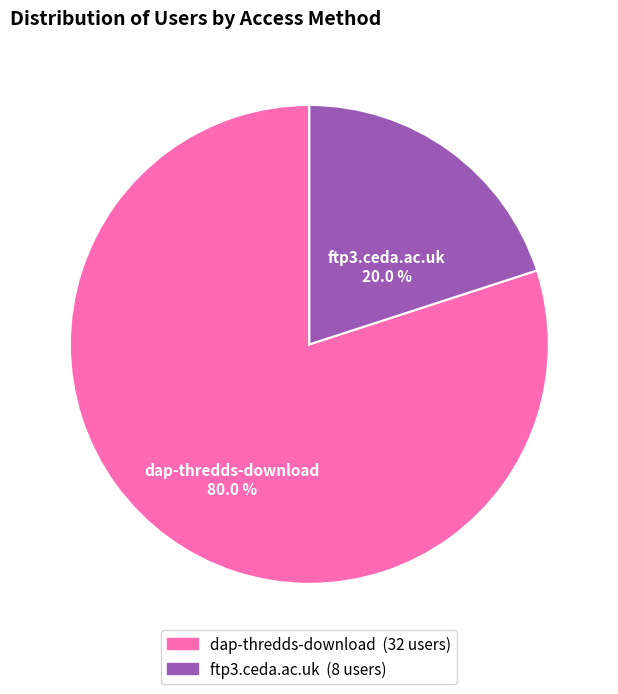

Rank the categories by value from lowest to highest.

ftp3.ceda.ac.uk, dap-thredds-download